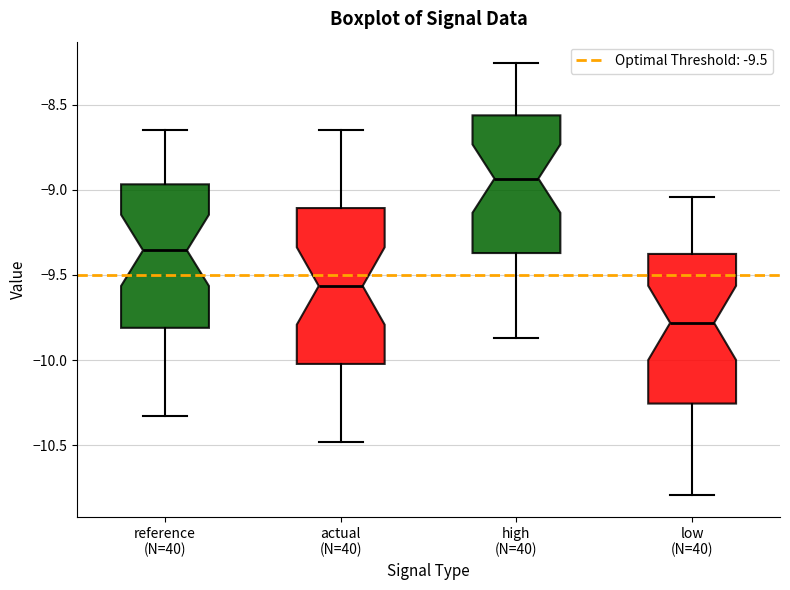

Which box has the highest median line?

high (N=40)